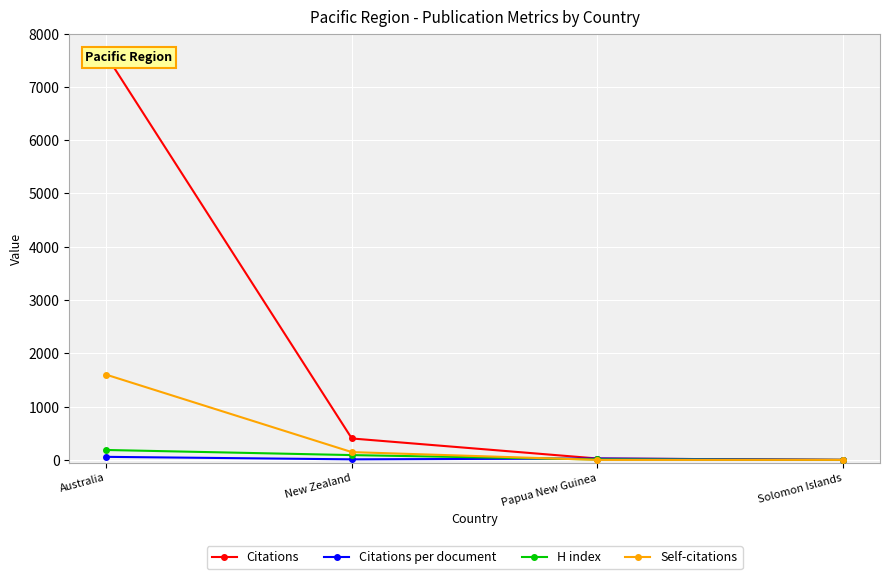

At which category does the chart reach its peak across all series?

Australia